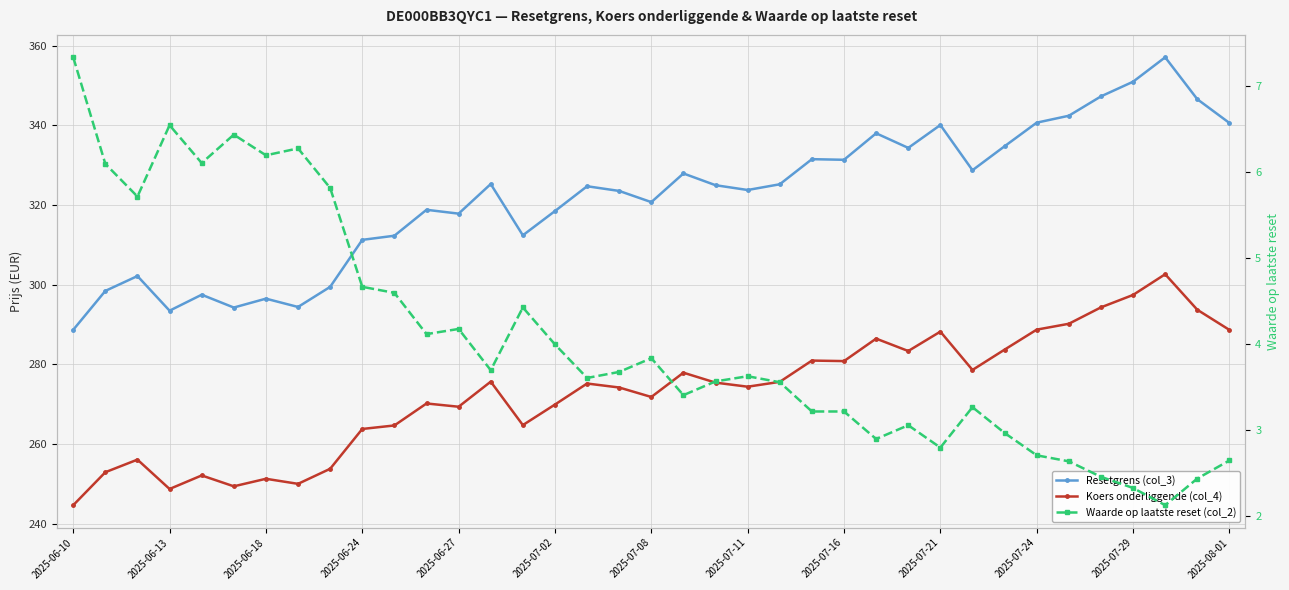

The value of Resetgrens (col_3) at 2025-07-02 is 318.5. True or false?

True